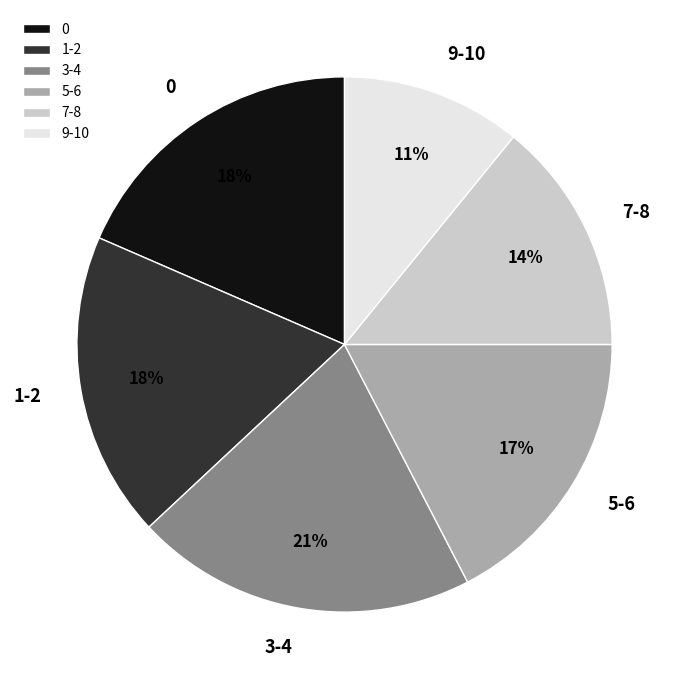

Is 9-10 the majority of the pie?

No